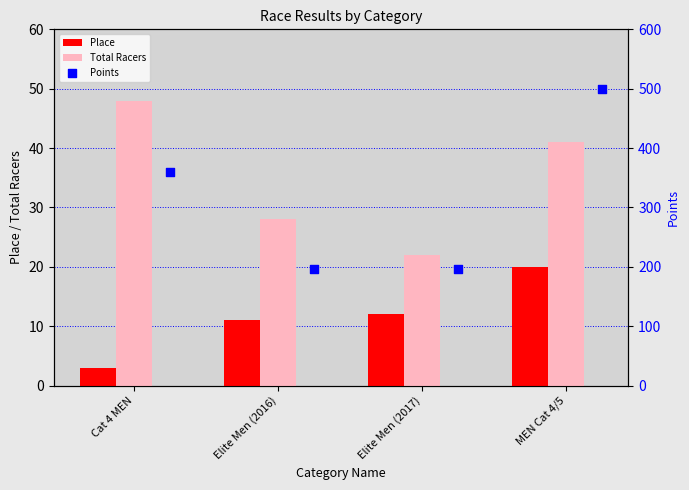

What are all the series names shown in the legend?

Place, Total Racers, Points